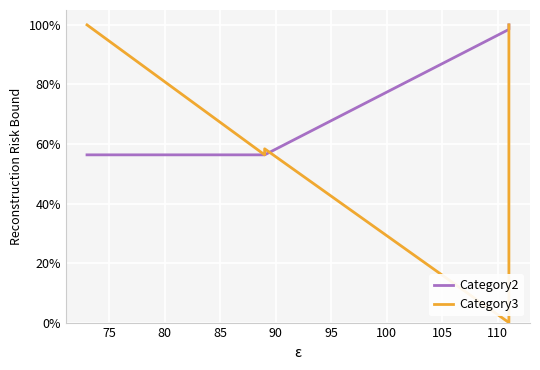

The value of Category3 at 105 is 61.2. True or false?

False